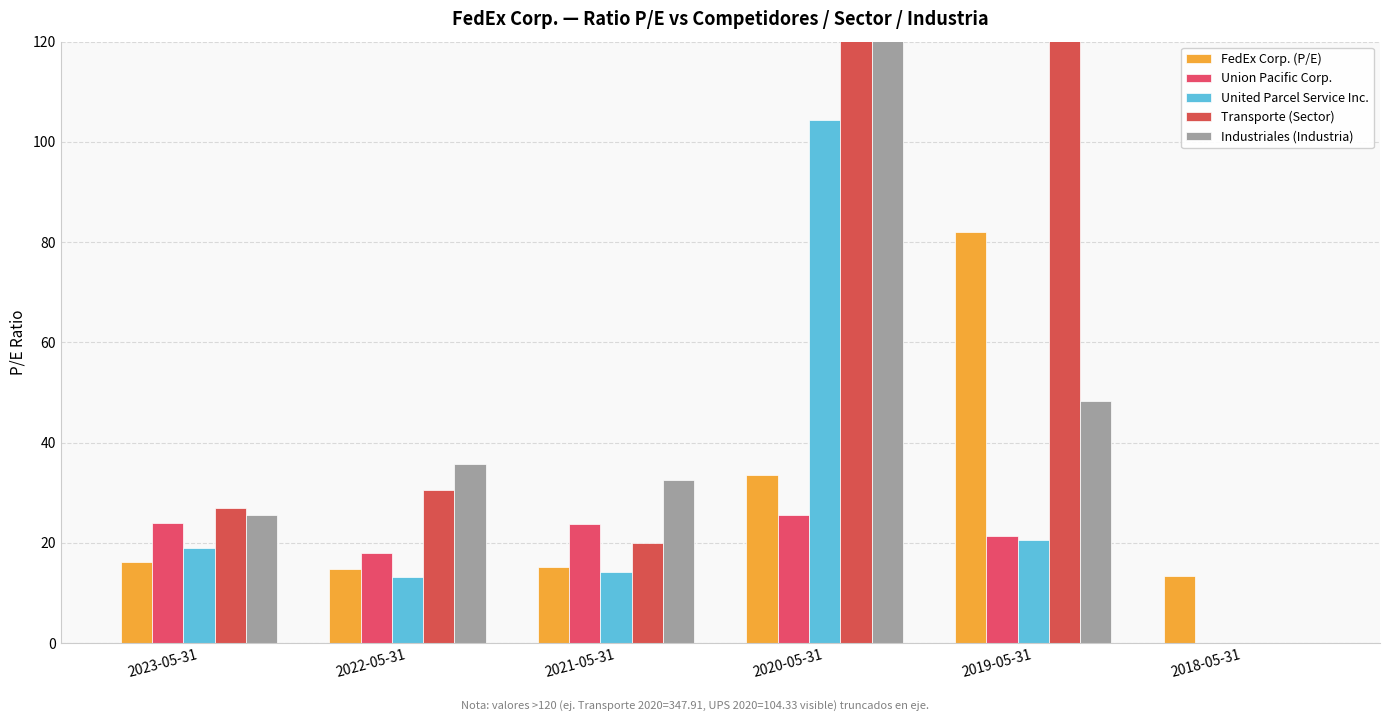

At which category does the chart reach its minimum across all series?

2018-05-31